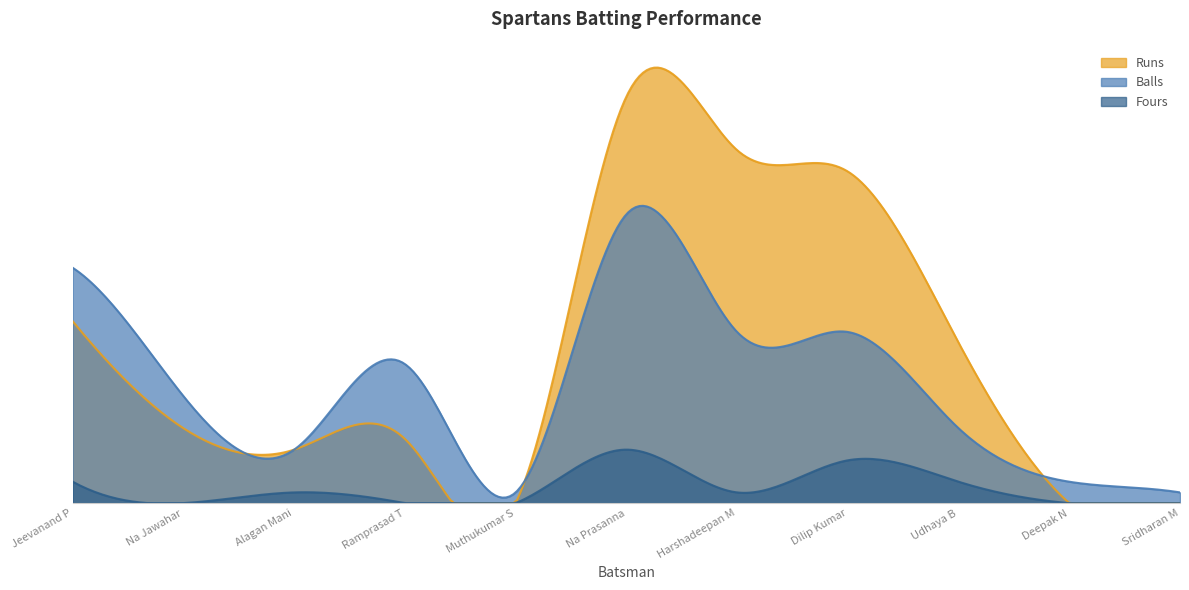

How many lines are shown in the chart?

3